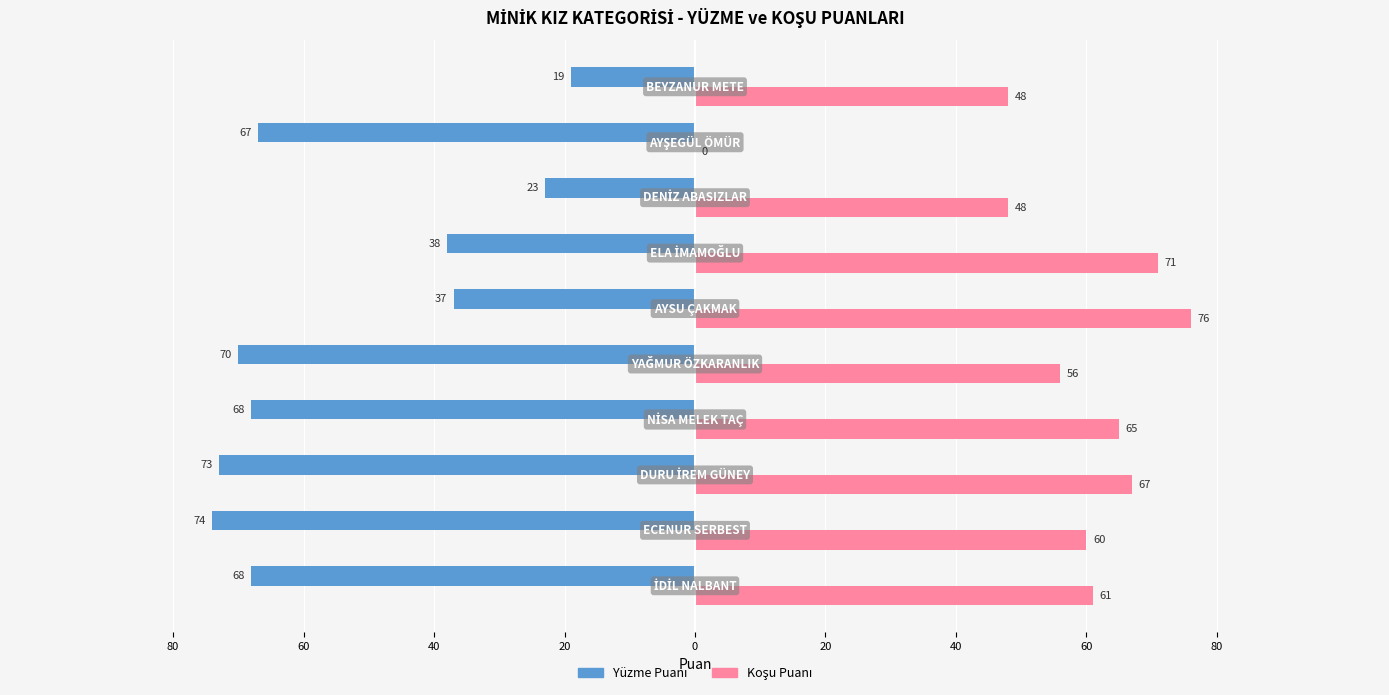

Reading right to left, extract all data points from this chart.

Yüzme Puanı: -19	-67	-23	-38	-37	-70	-68	-73	-74	-68
Koşu Puanı: 48	0	48	71	76	56	65	67	60	61